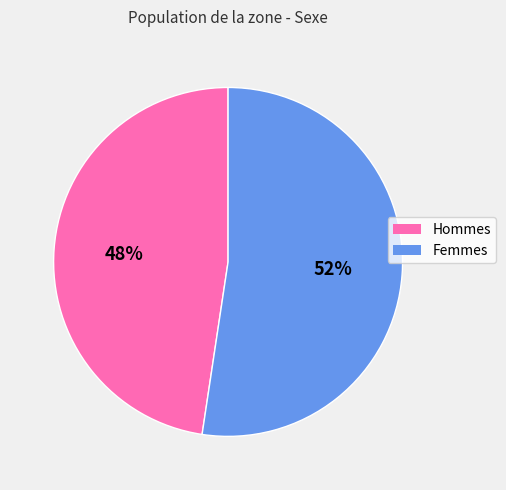

Is there a majority slice in this chart?

Yes